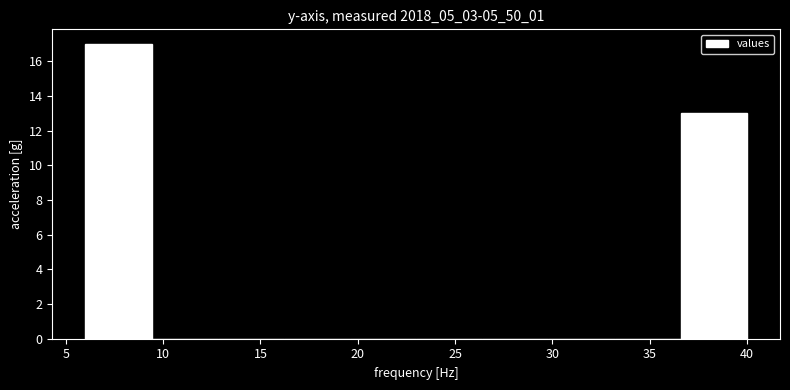

What is the height of the bar covering 36.6 to 40.0 on the x-axis? Neither the bar edges nor the heights are printed on the chart, so give them approximately, as read against the axes.

13